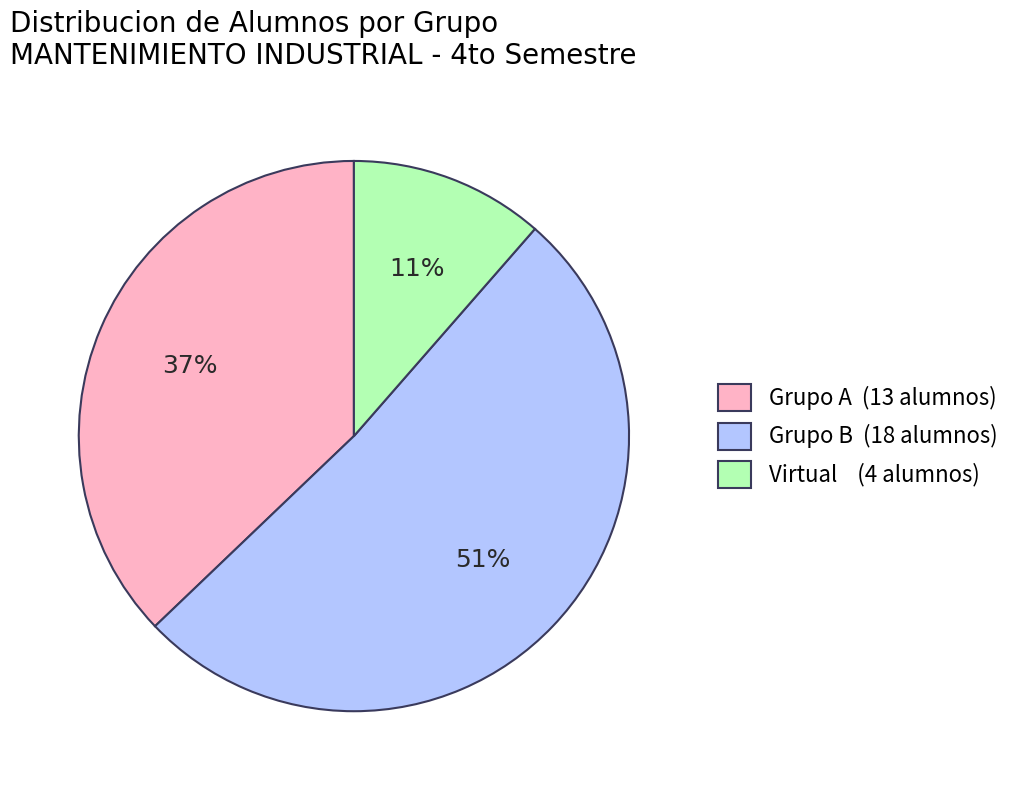

To the nearest percent, what portion does Grupo A represent?

37%